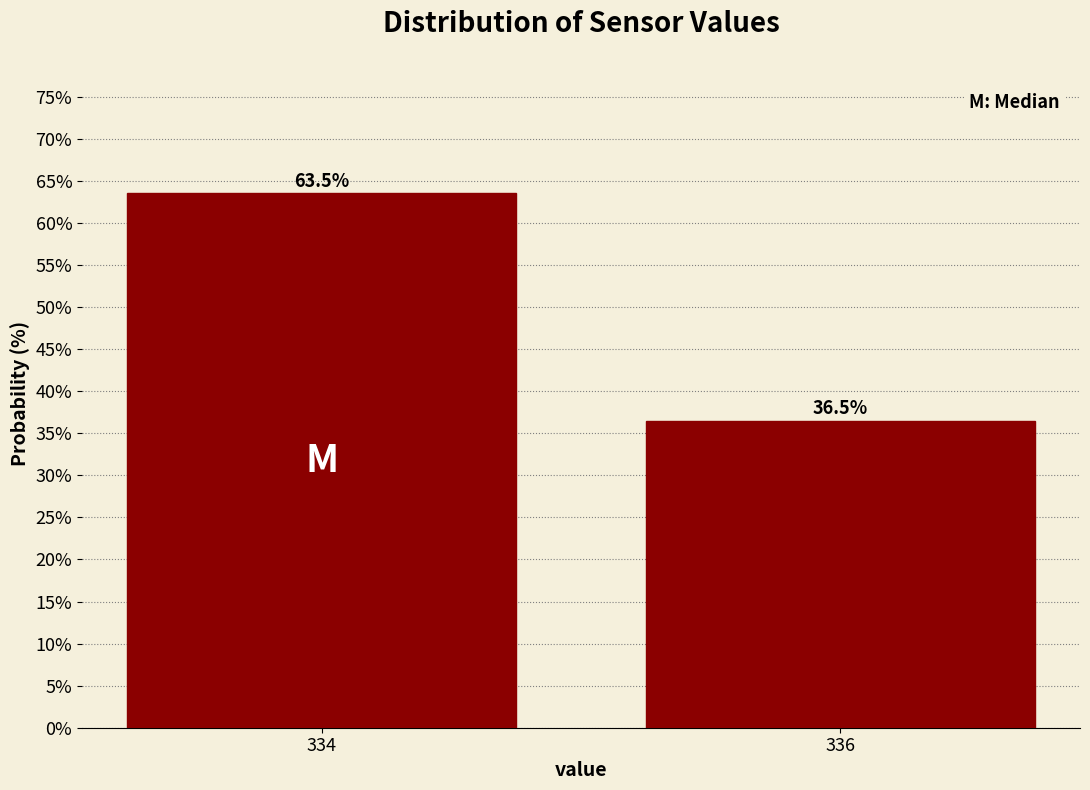

Reading right to left, list all the values displayed in this chart.

36.5	63.5